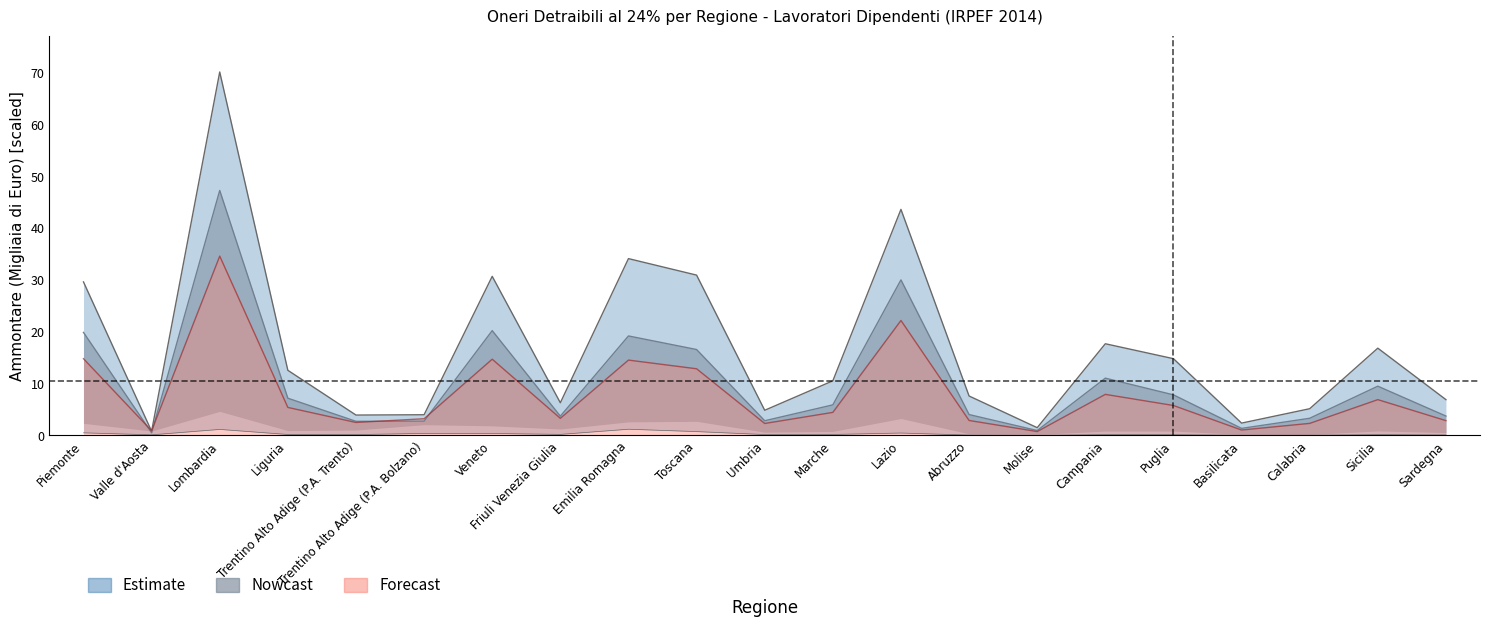

True or false: Erogazione Partiti Frequenza and Erogazione Onlus Frequenza intersect in this chart.

False